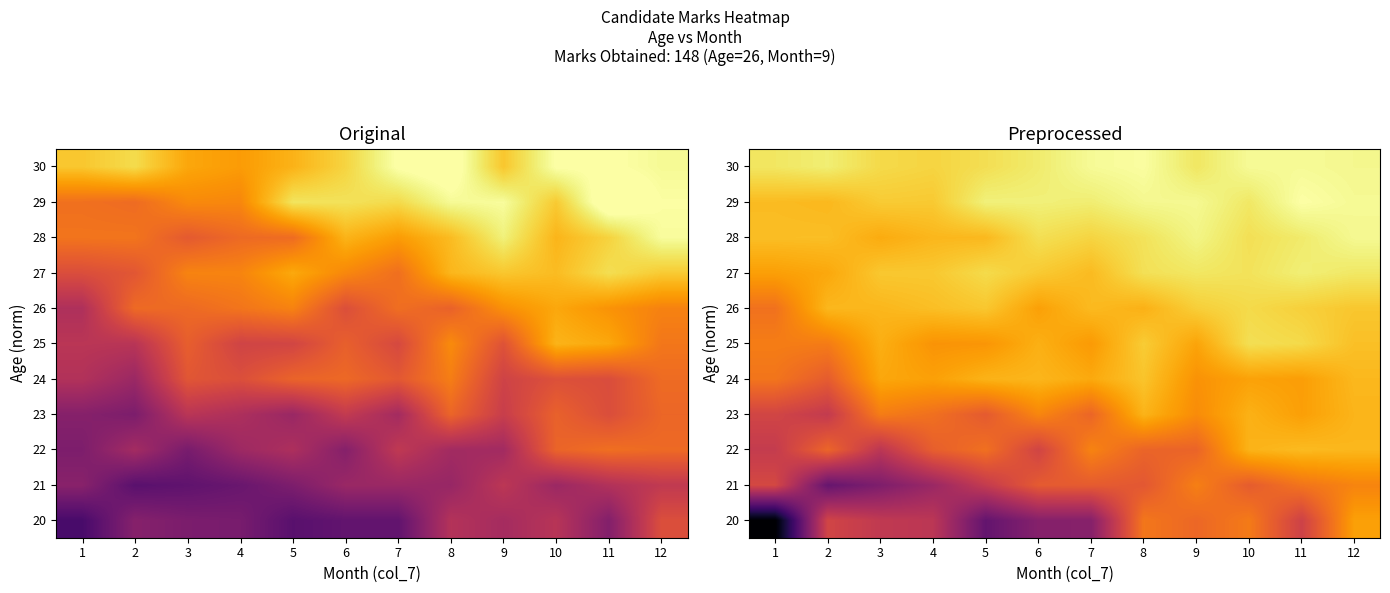

At how many categories does at least one series exceed 167?

6